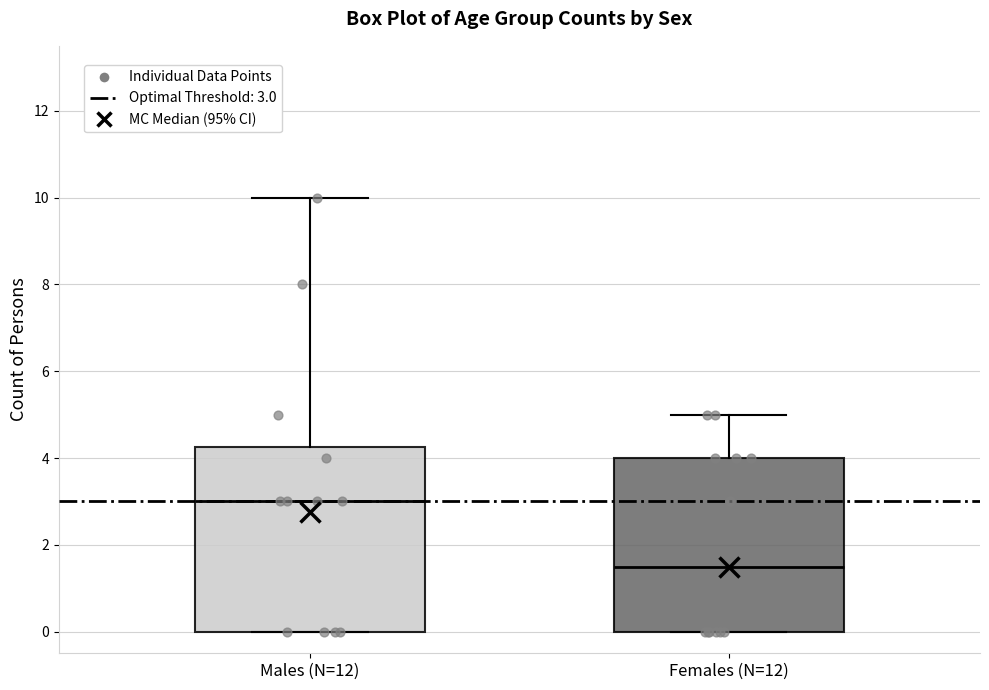

Which box's median line is the highest?

Males (N=12)